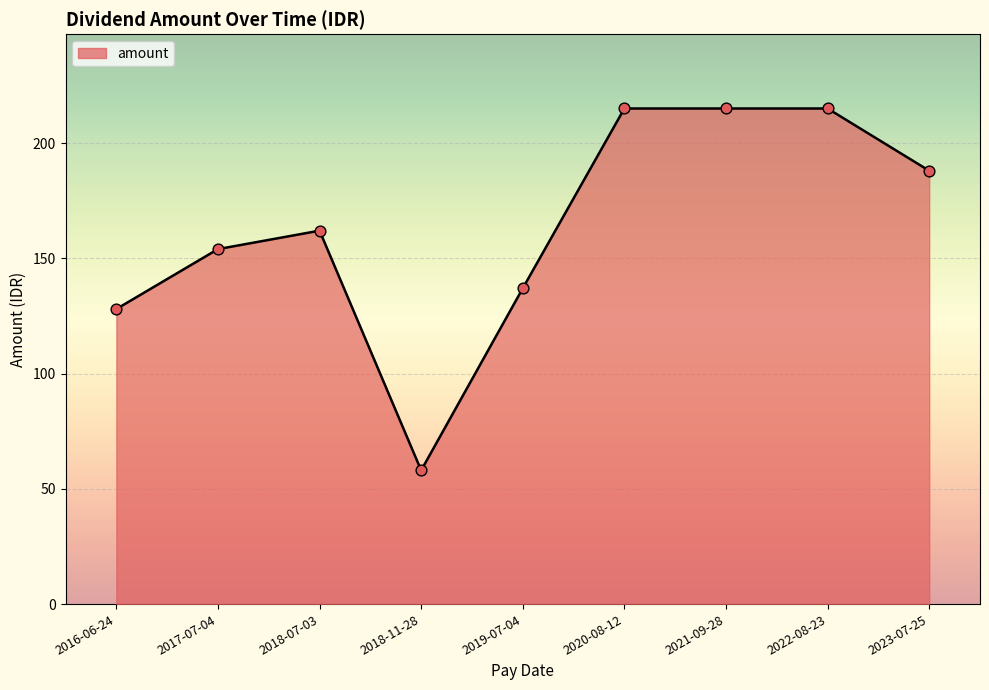

Between 2022-08-23 and 2016-06-24, which is larger?

2022-08-23